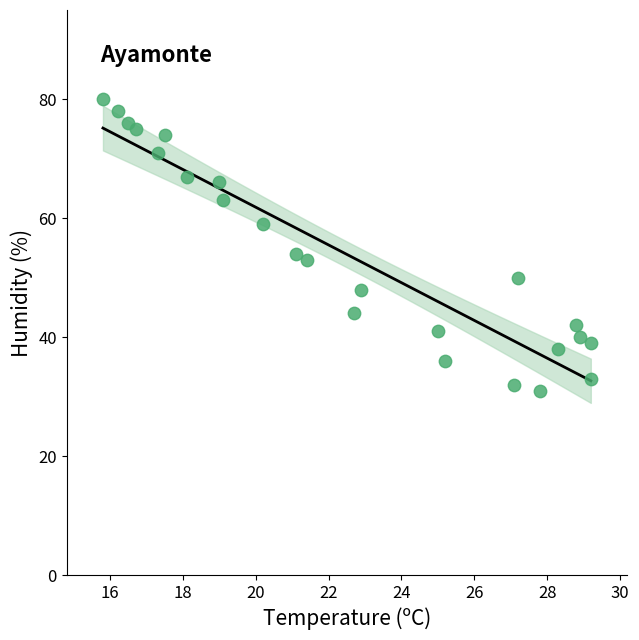

What Y value in the scatter plot is closest to 55?

54